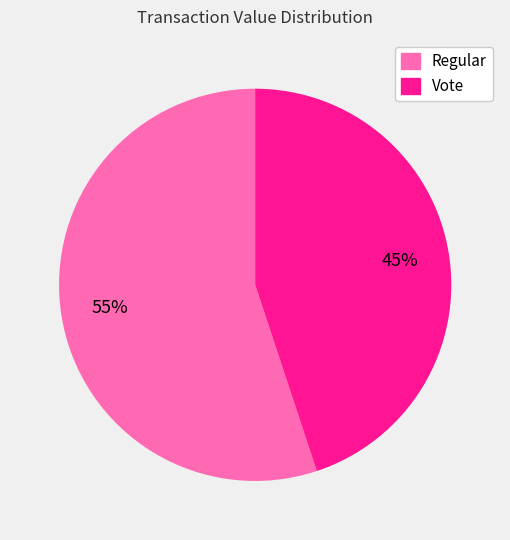

Does any single category account for the majority?

Yes